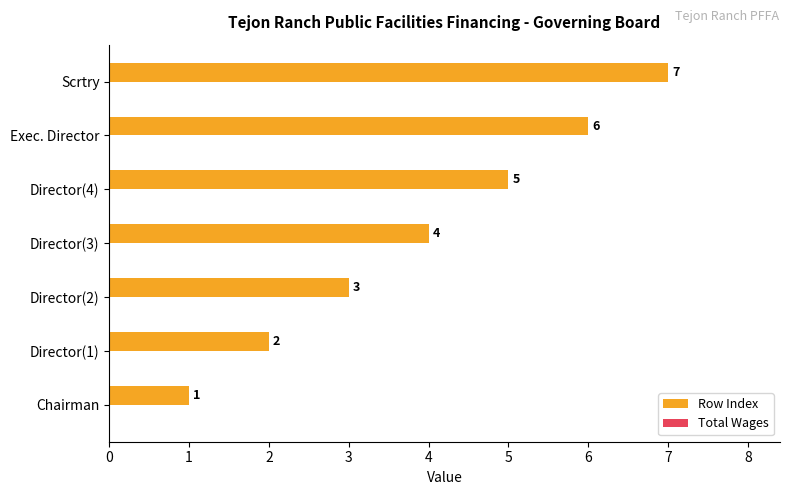

Rank the categories by value from lowest to highest.

Chairman, Director(1), Director(2), Director(3), Director(4), Exec. Director, Scrtry